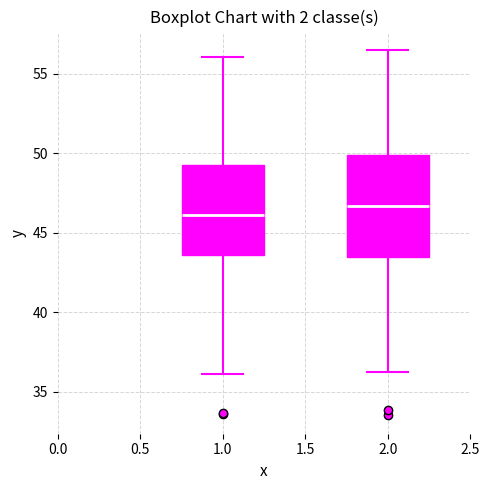

Which box's median line is the lowest?

1.0